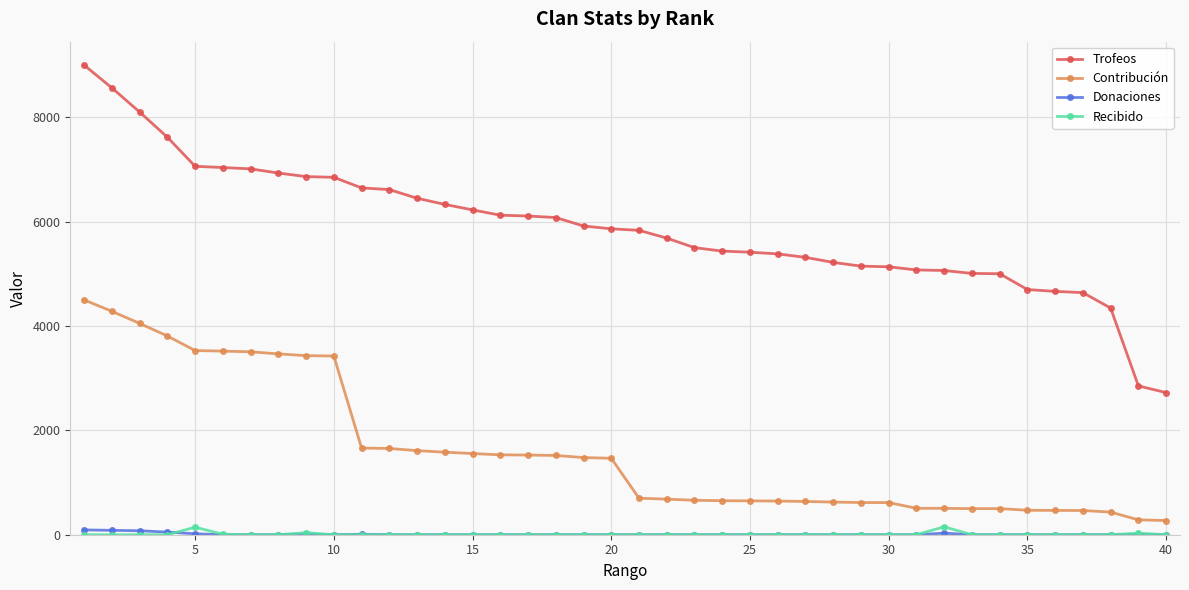

What is the highest value of the Contribución series?

4500